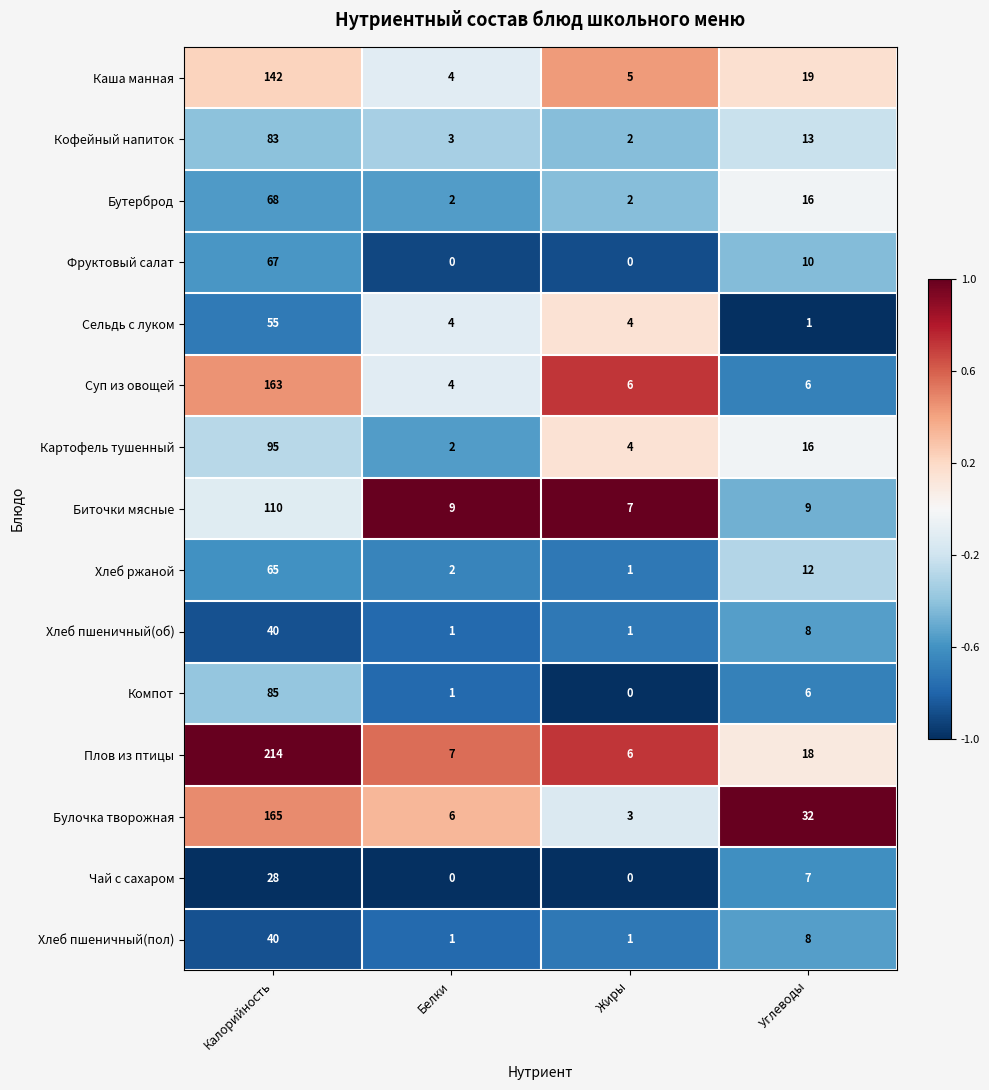

What is the minimum value for Каша манная?

4